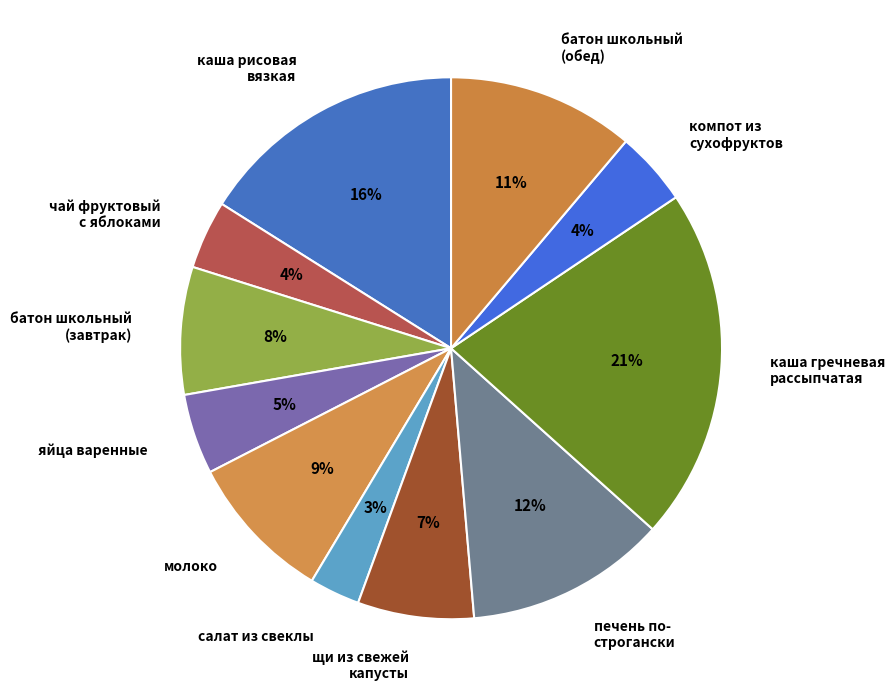

What percentage is the яйца варенные slice, to the nearest percent?

5%